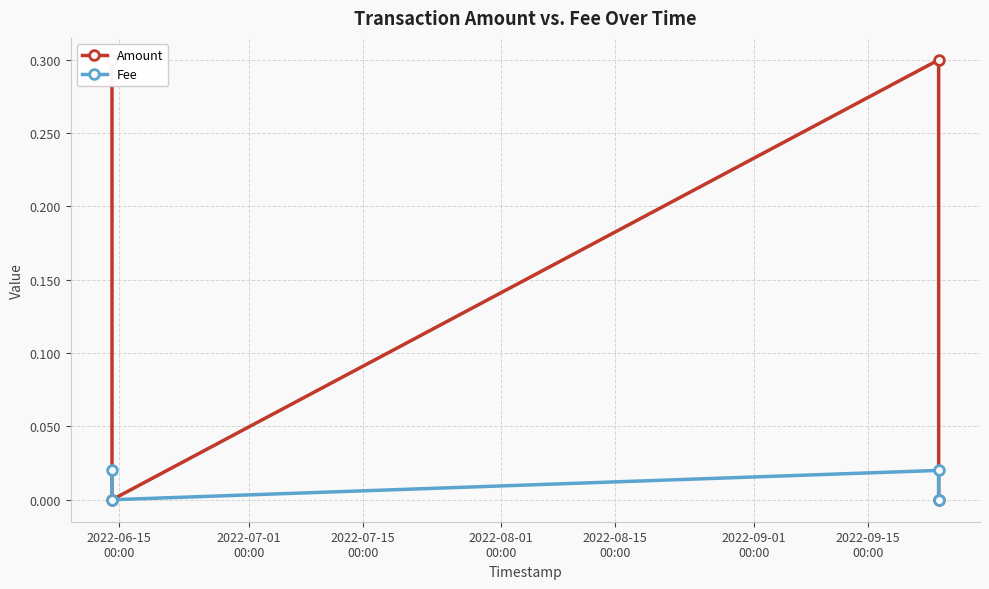

Which category has the highest value in the Fee series?

2022-06-15
00:00